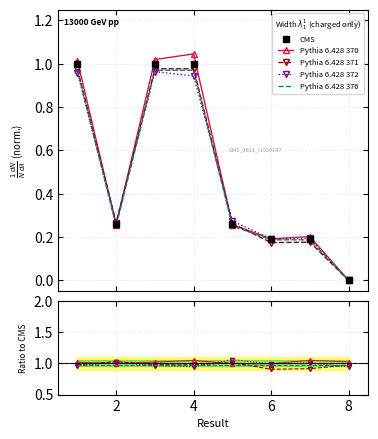

Reading right to left, list all the values displayed in this chart.

CMS: 0.0	0.2	0.2	0.3	1.0	1.0	0.3	1.0
Pythia 6.428 370: 1.0	1.0	1.0	1.0	1.0	1.0	1.0	1.0
Pythia 6.428 371: 1.0	0.9	0.9	1.0	1.0	1.0	1.0	1.0
Pythia 6.428 372: 0.9	1.0	1.0	1.1	0.9	1.0	1.0	1.0
Pythia 6.428 376: 1.0	1.0	1.0	1.0	1.0	1.0	1.0	1.0